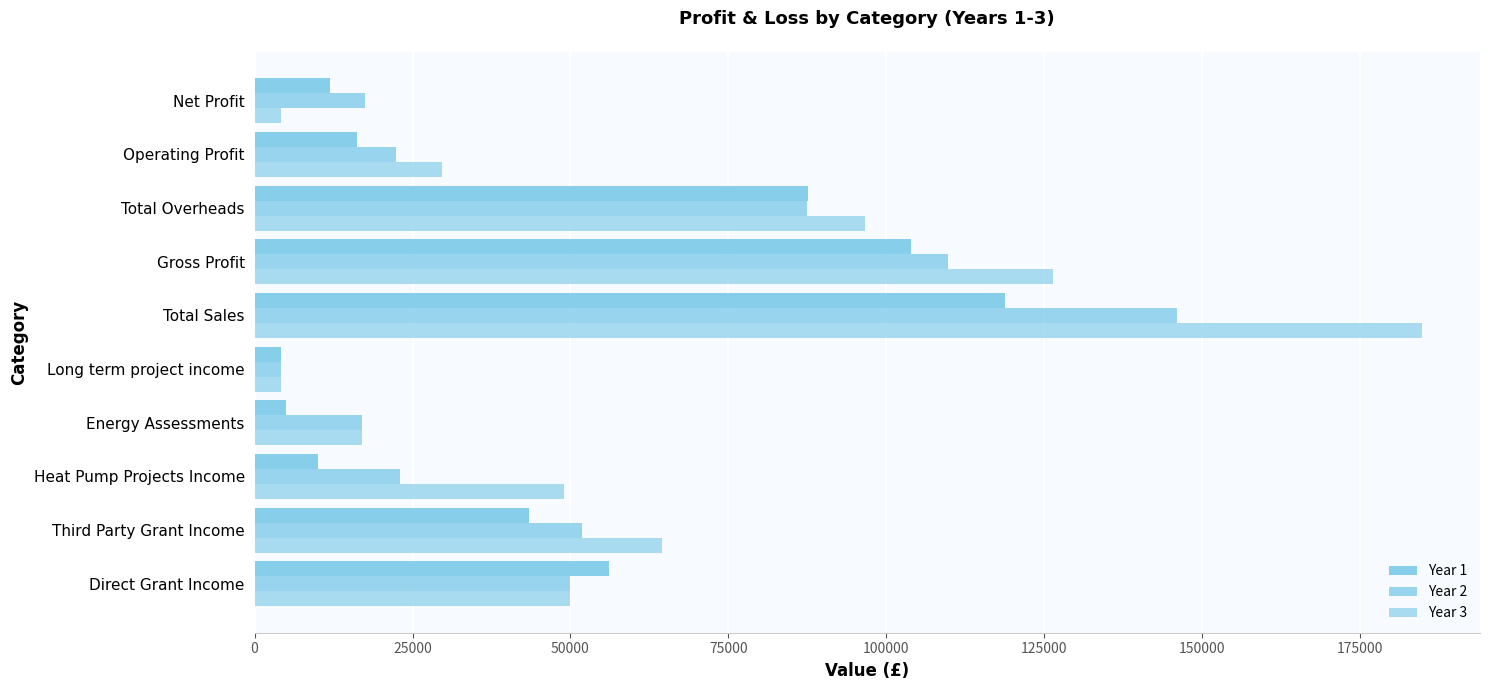

Count the number of data series in this chart.

3